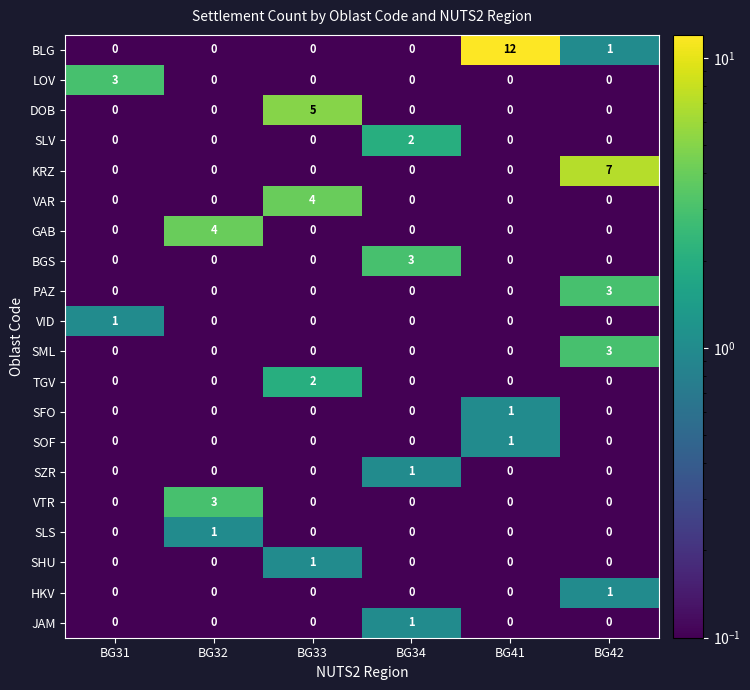

What is the highest value of the SML series?

3